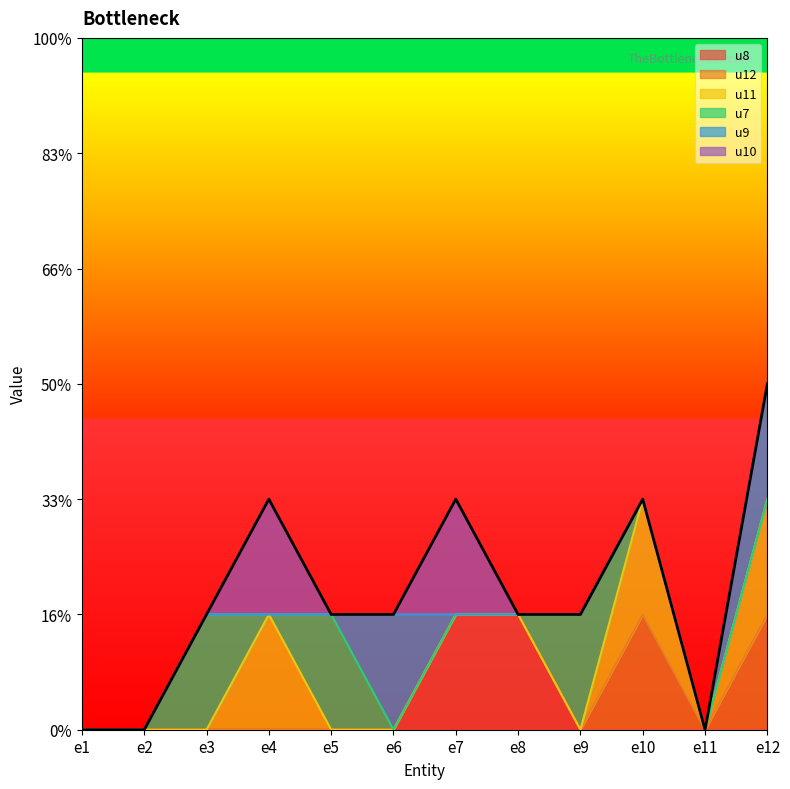

Is it true that the value at e7 is 3?

False